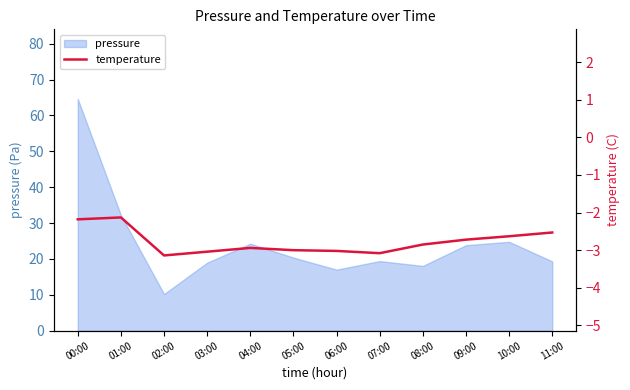

The value of pressure at 03:00 is 11.9. True or false?

False